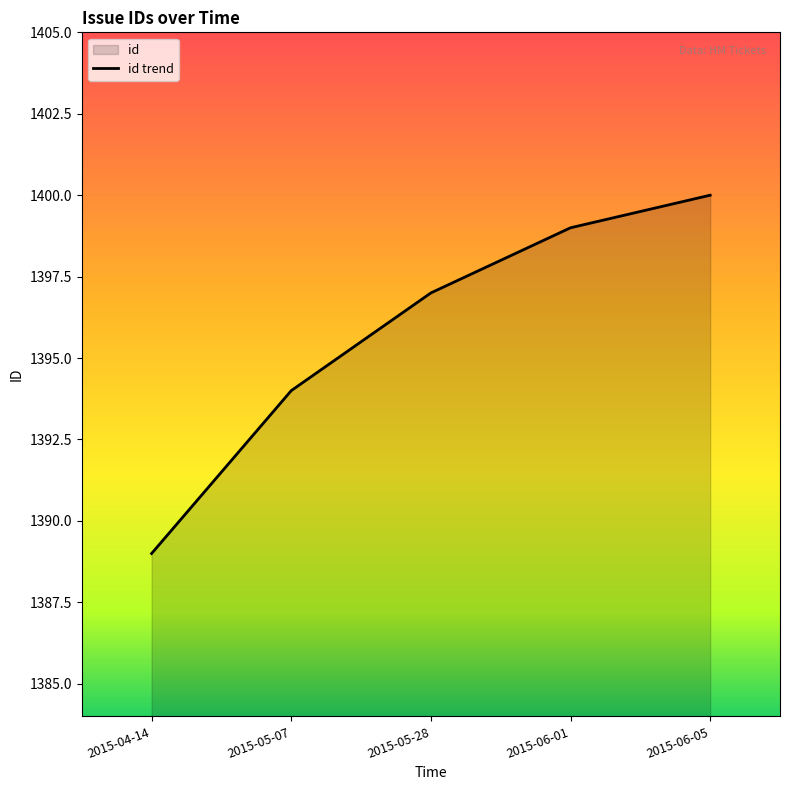

What is the sum of the values at 2015-06-01 and 2015-05-28?

2796